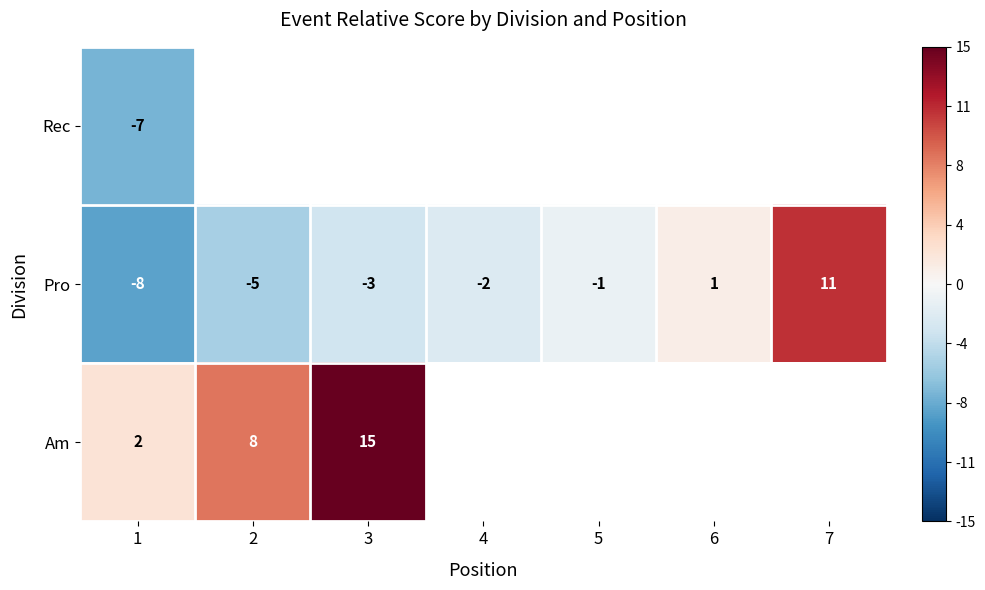

List the labels in order of Pro value, smallest first.

1, 2, 3, 4, 5, 6, 7